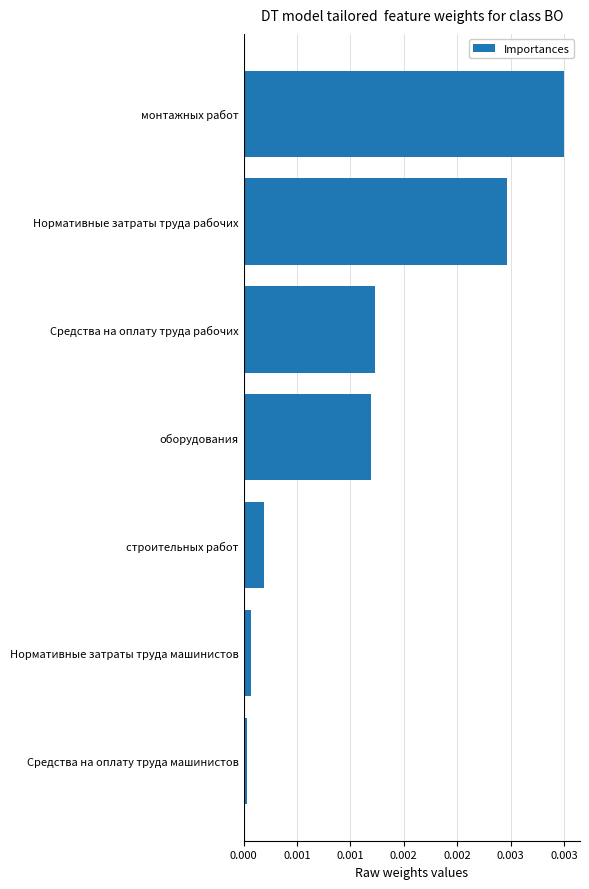

Does the chart contain any negative values?

No